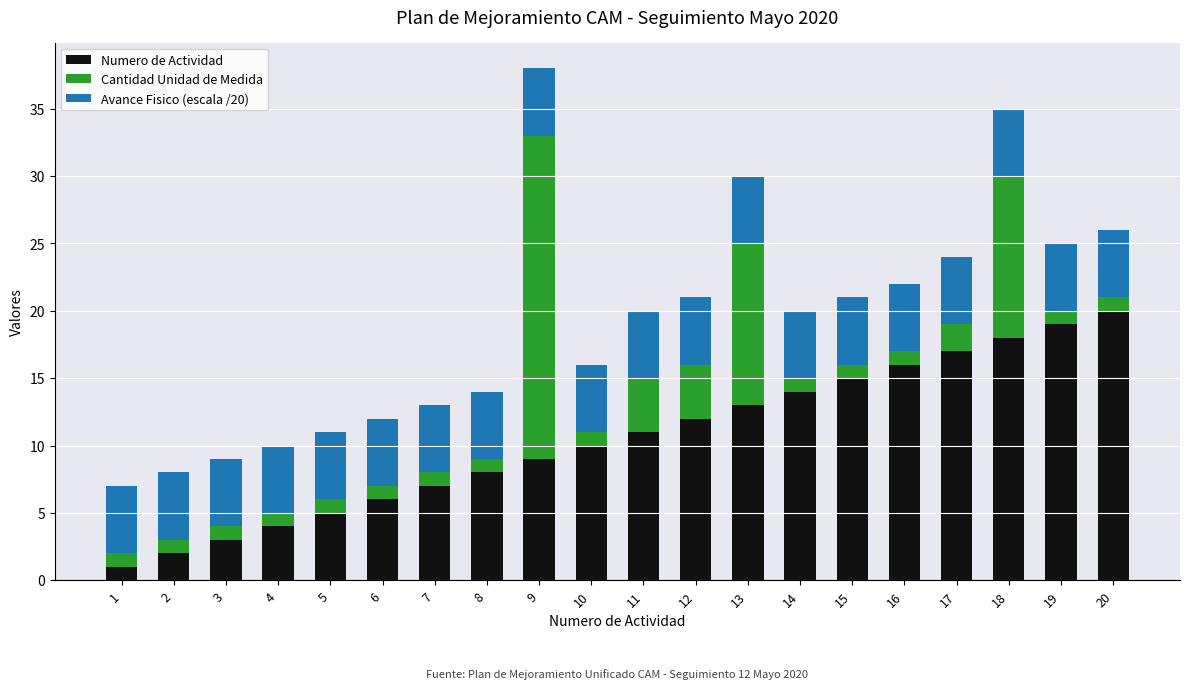

The value of Numero de Actividad at 3 is 3. True or false?

True